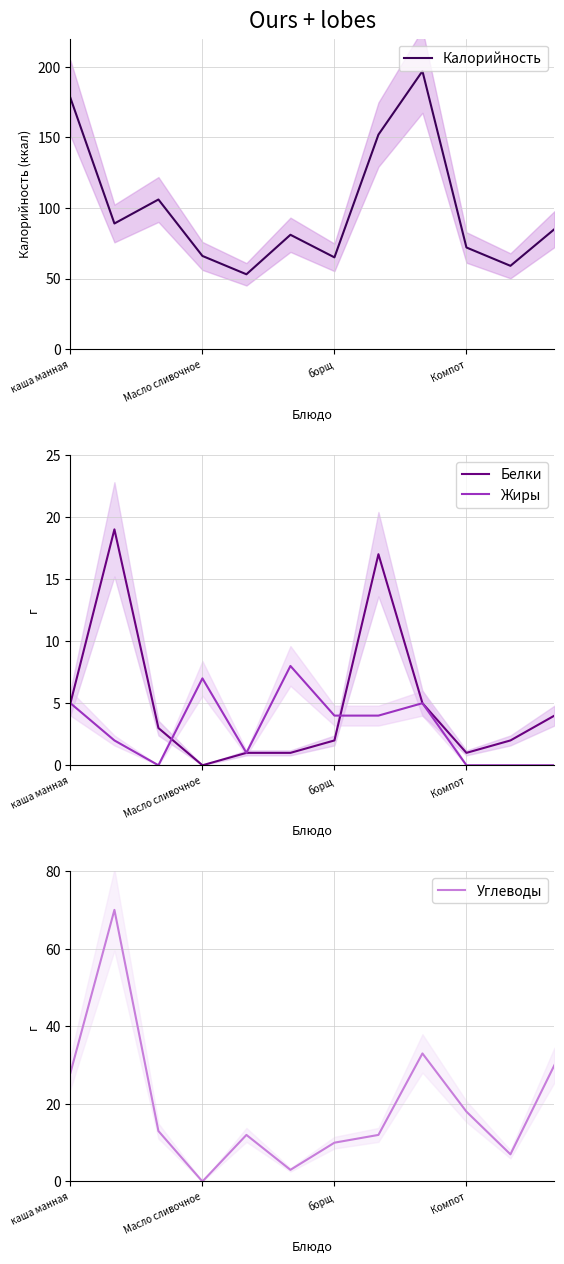

How many interior local valleys does the Углеводы series have?

3